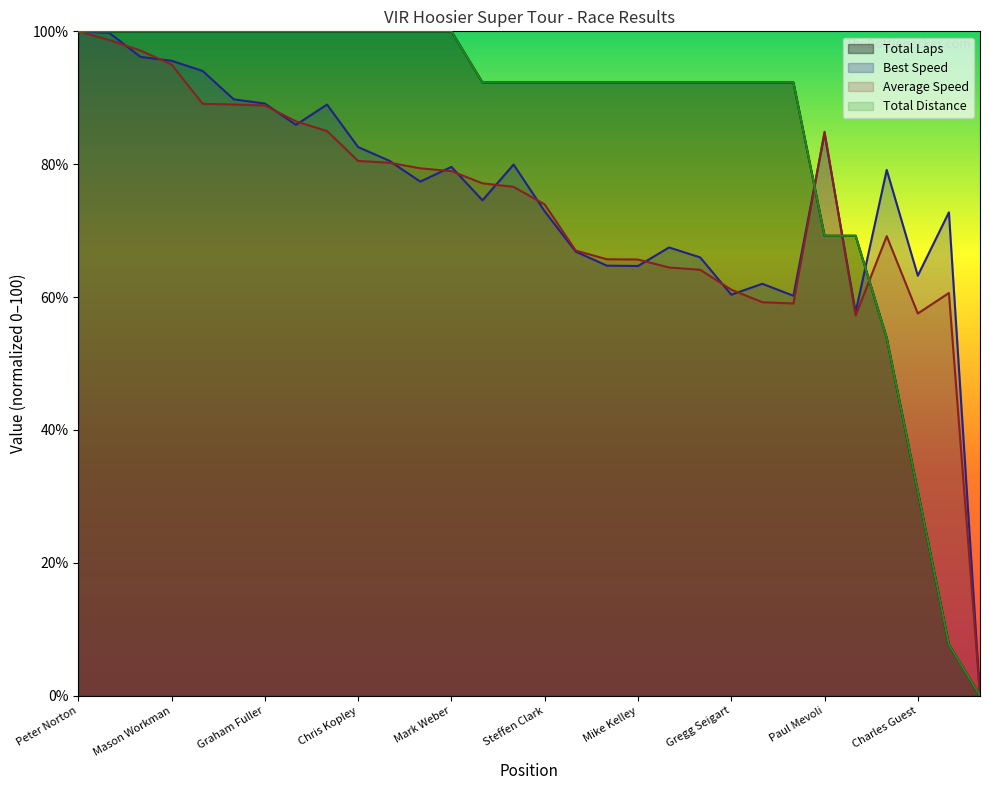

What is the total value across all series at Mark Weber?

358.6